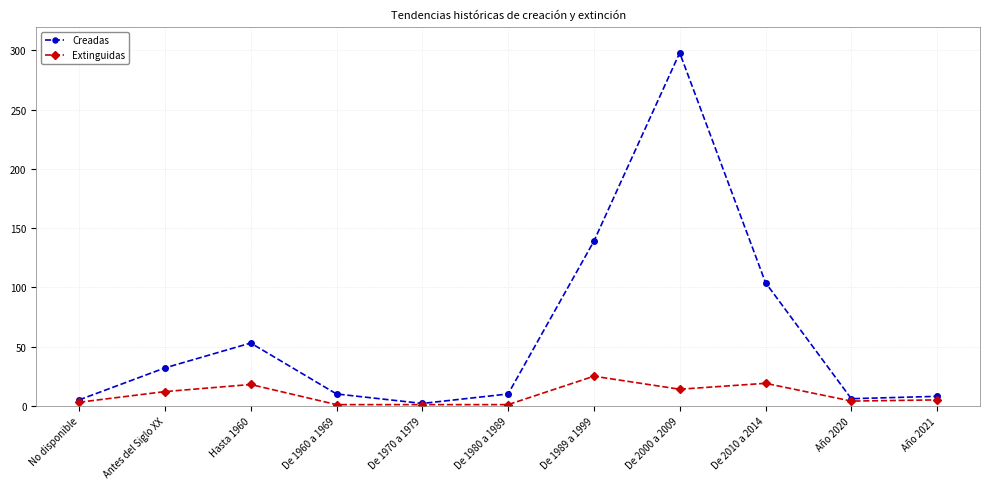

True or false: Extinguidas has more than 1 interior local peaks.

True